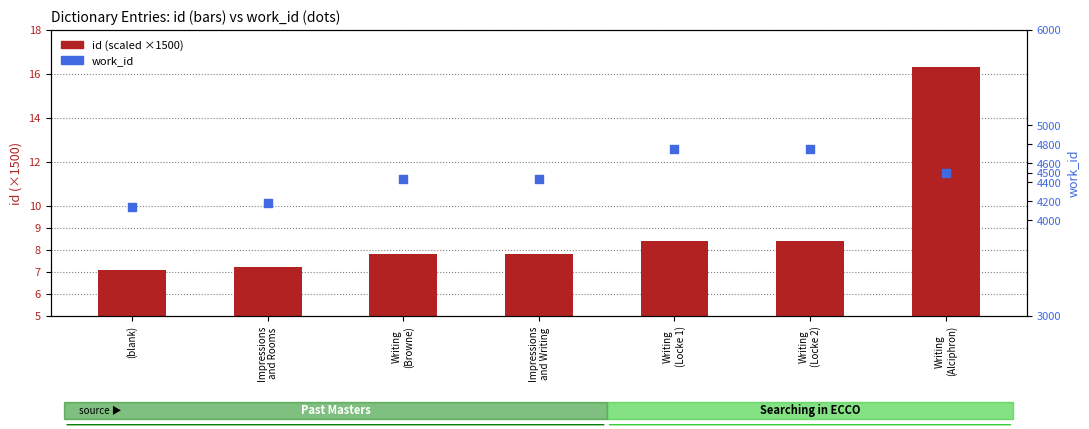

What are all the series names shown in the legend?

id (scaled), work_id